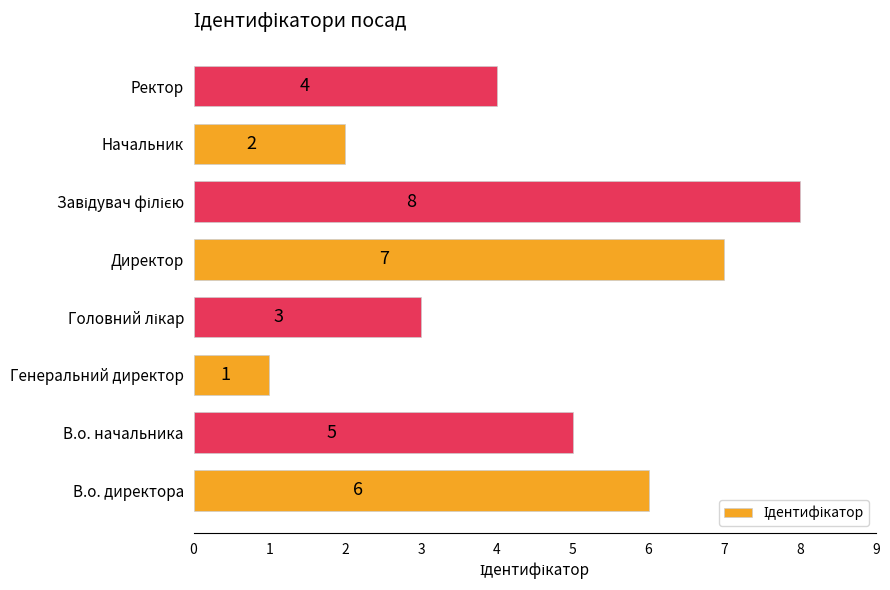

What is the minimum value shown in the chart?

1